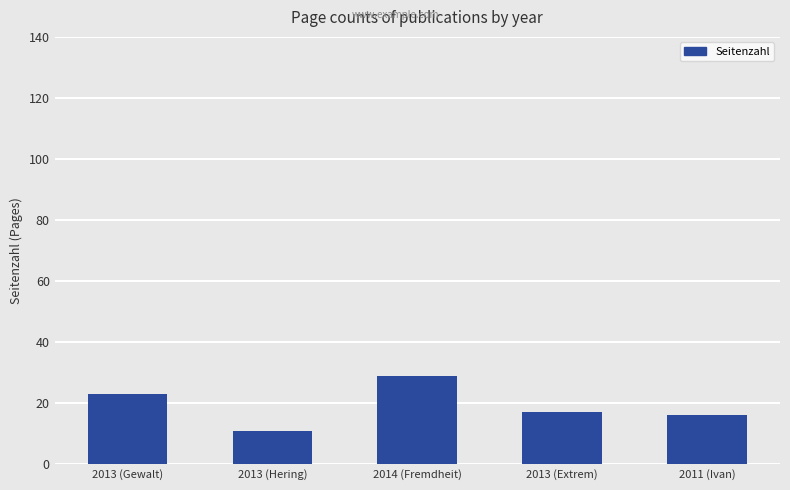

True or false: the data shows 17 at 2013 (Extrem).

True